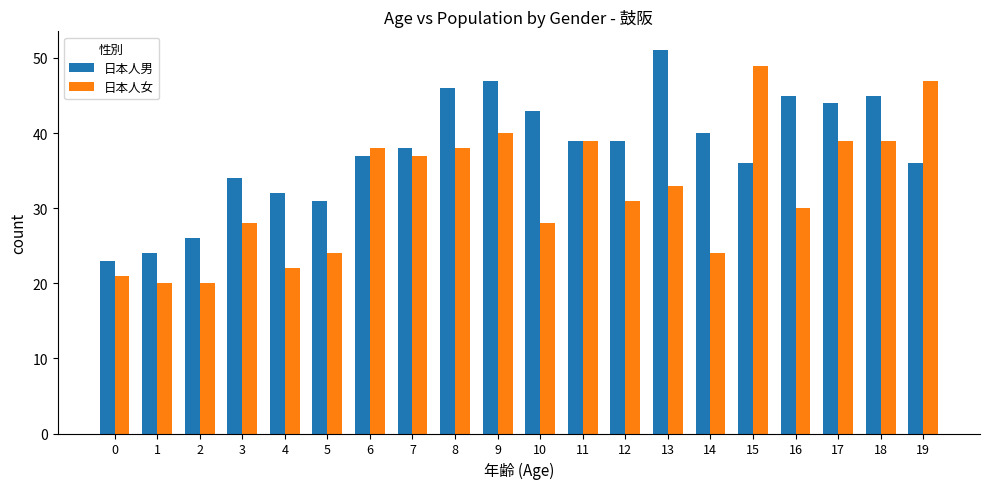

Reading left to right, what are all the values shown in this chart?

日本人男: 23	24	26	34	32	31	37	38	46	47	43	39	39	51	40	36	45	44	45	36
日本人女: 21	20	20	28	22	24	38	37	38	40	28	39	31	33	24	49	30	39	39	47